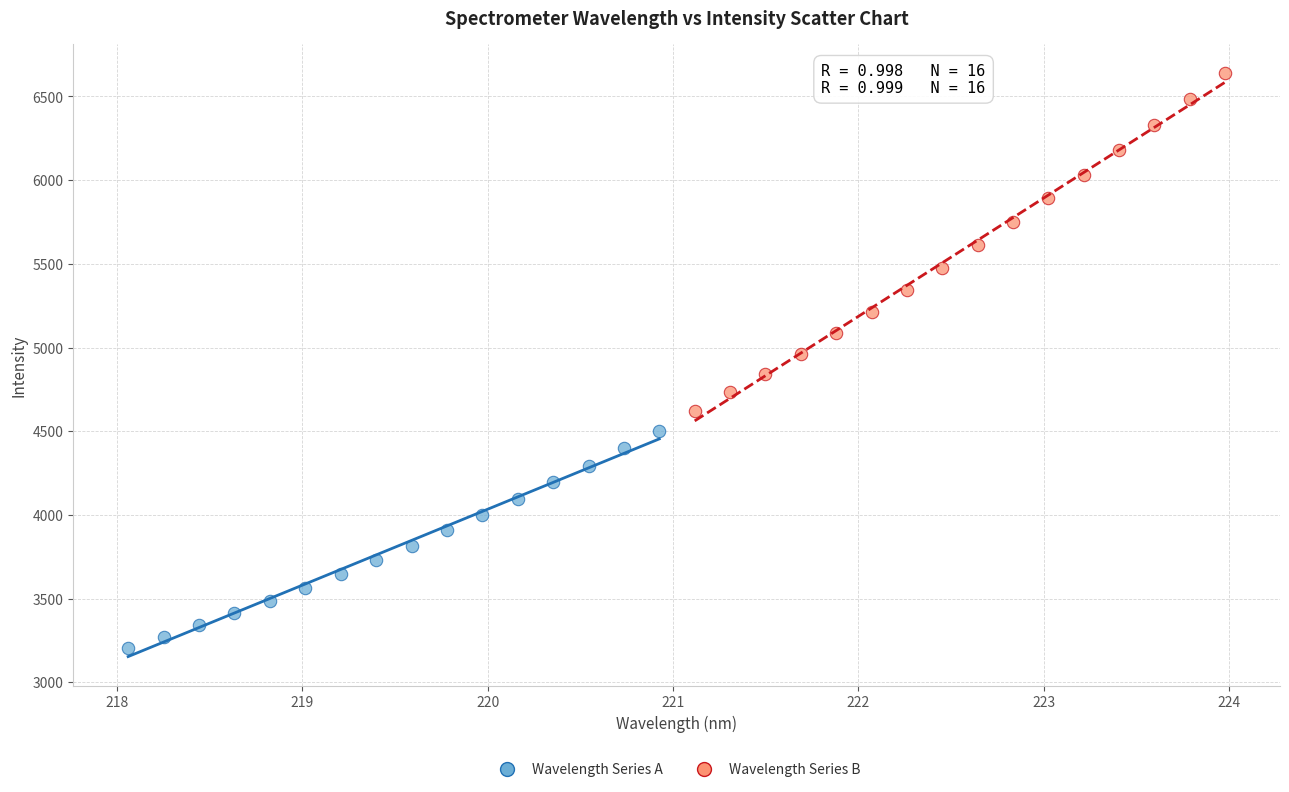

Which series reaches the minimum Y coordinate?

Wavelength Series A